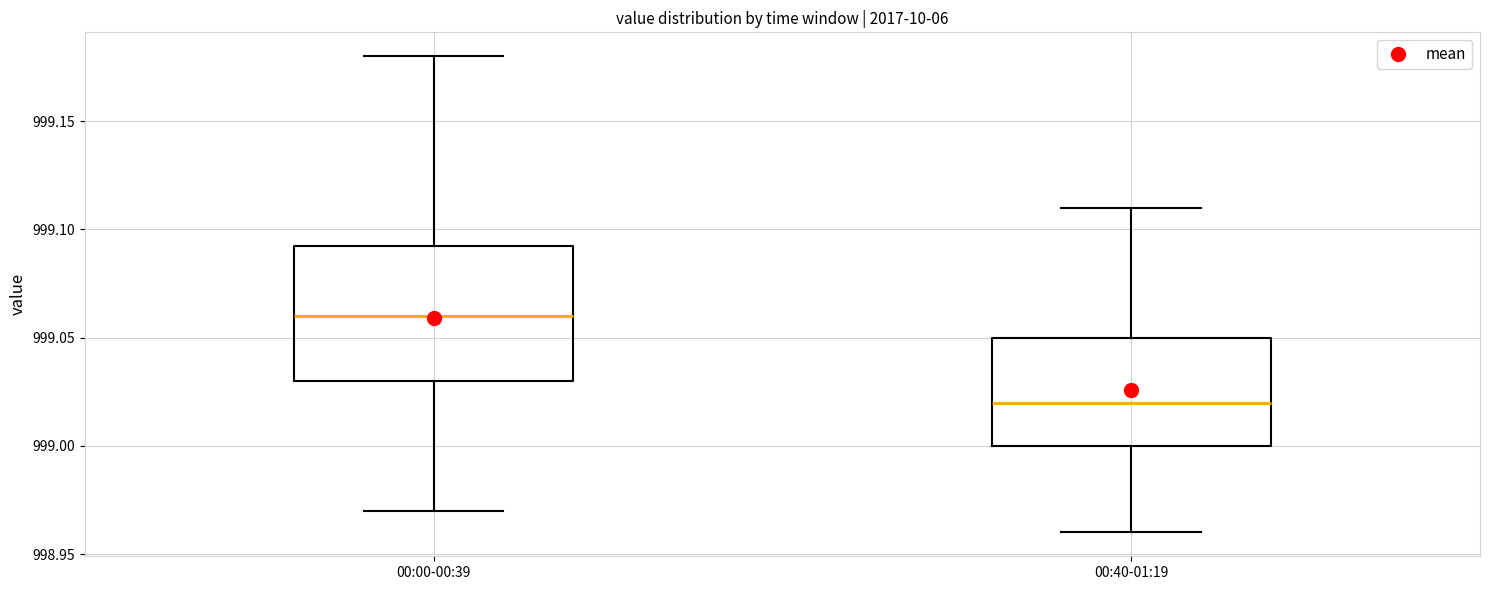

Reading left to right, read every box against the y-axis: the position of its median line, the range the box covers, and the ends of its whiskers. The values are not printed on the chart, so give them approximately, as read against the axis.

00:00-00:39: median 999.060, box 999.030 to 999.095, whiskers 998.970 to 999.180
00:40-01:19: median 999.020, box 999.000 to 999.050, whiskers 998.960 to 999.110